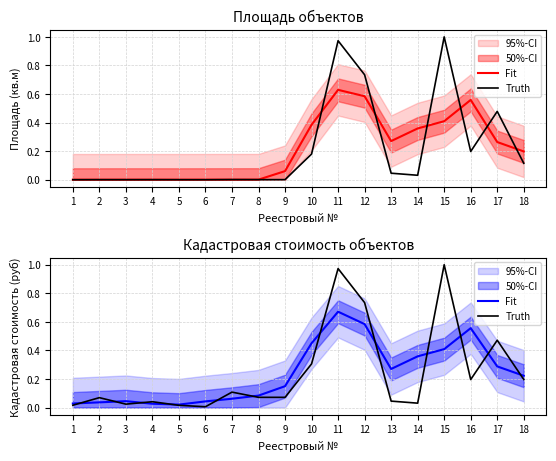

At how many categories does at least one series exceed 0?

18